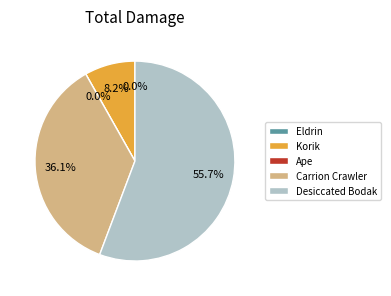

How many segments does this pie chart have?

5